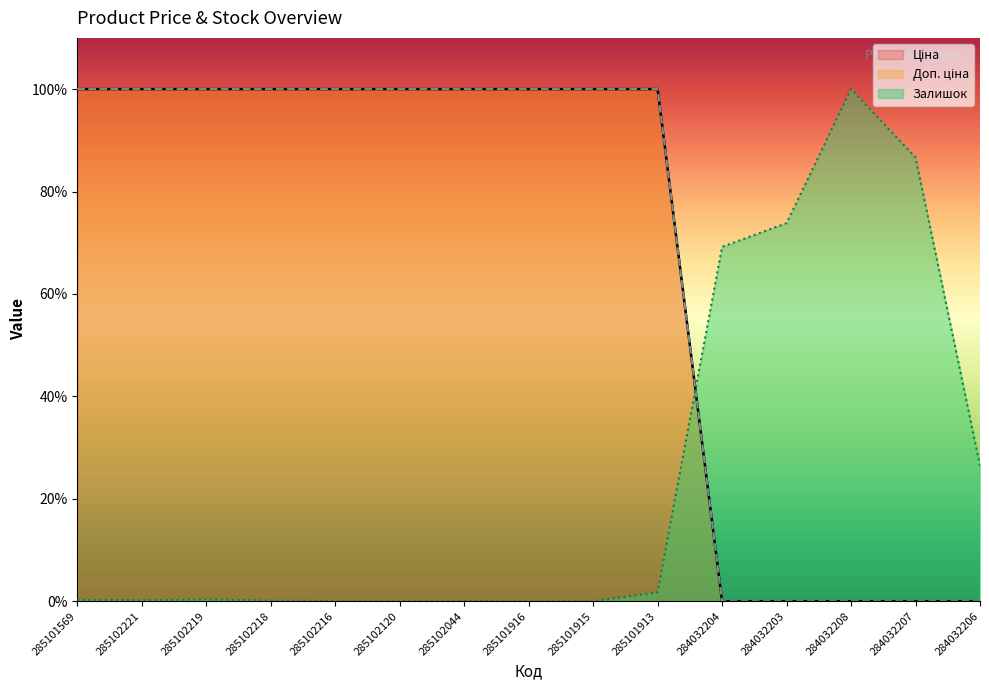

What is the label of the 6th point from the left?

285102120